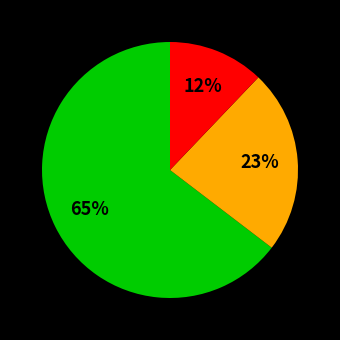

Is there a majority slice in this chart?

Yes